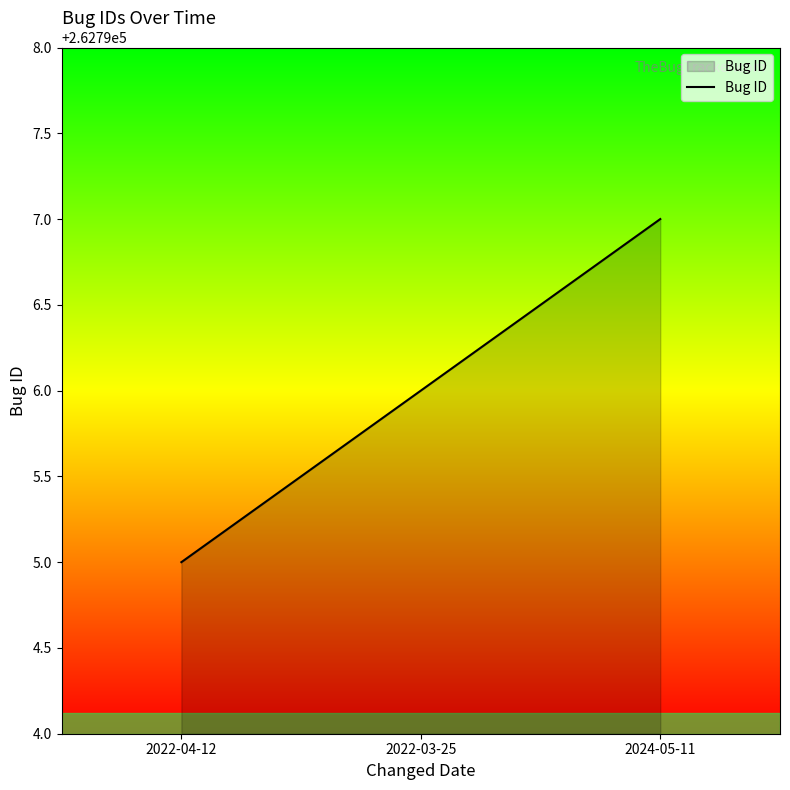

Reading left to right, extract all data points from this chart.

262795	262796	262797